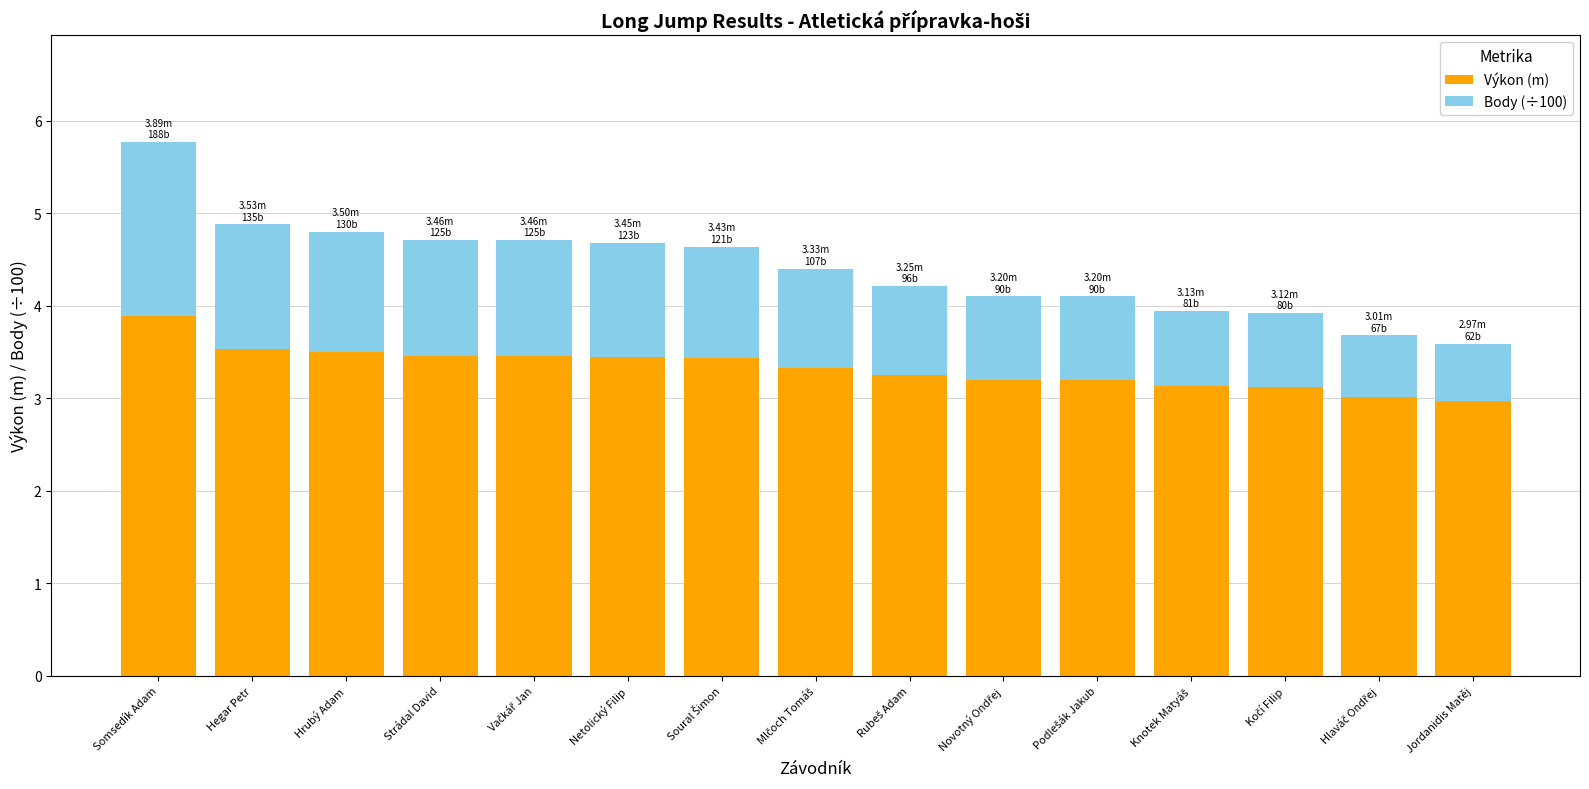

What is the total value across all series at Somsedík Adam?

5.8